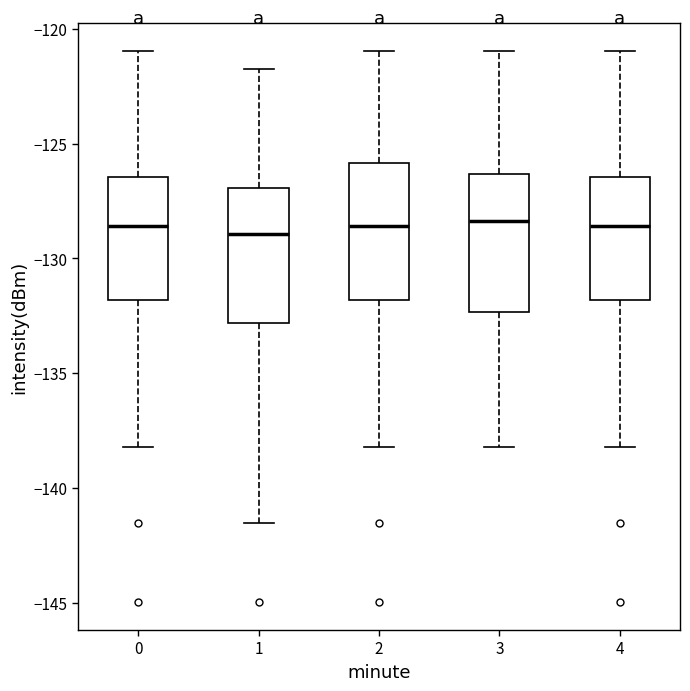

Where is the upper edge of the box at x = 4 on the y-axis? The values are not printed on the chart, so give them approximately, as read against the axis.

-126.5